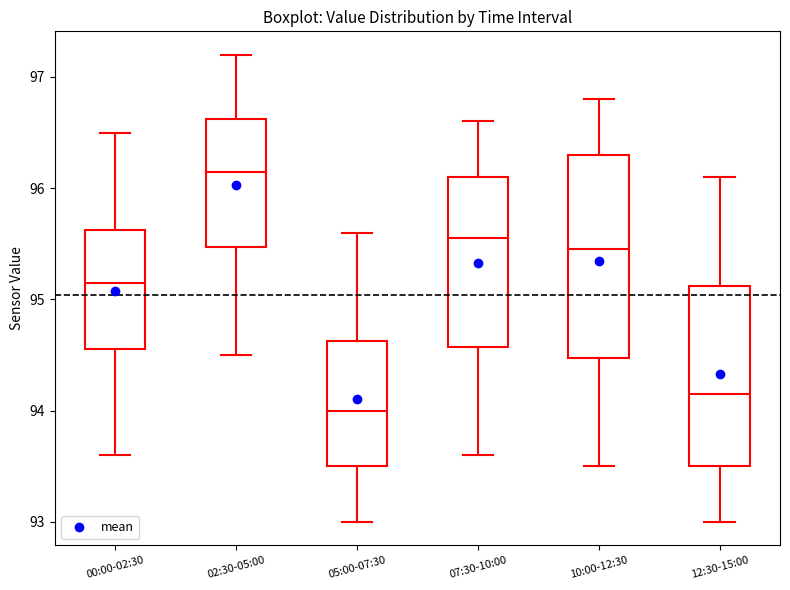

Where is the lower edge of the box for 00:00-02:30 on the y-axis? The values are not printed on the chart, so give them approximately, as read against the axis.

94.6